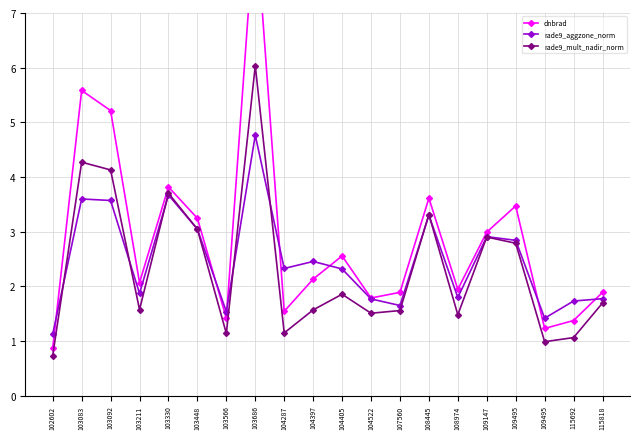

At which category is the sum across all series the highest?

103686